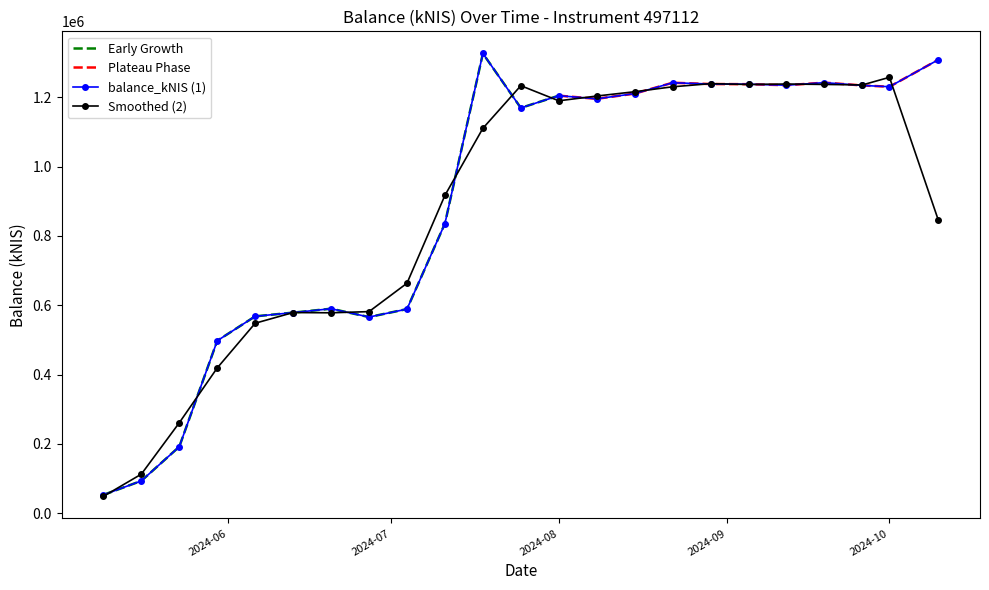

The chart shows a value of 497840.1 at 2024-05-30. True or false?

True